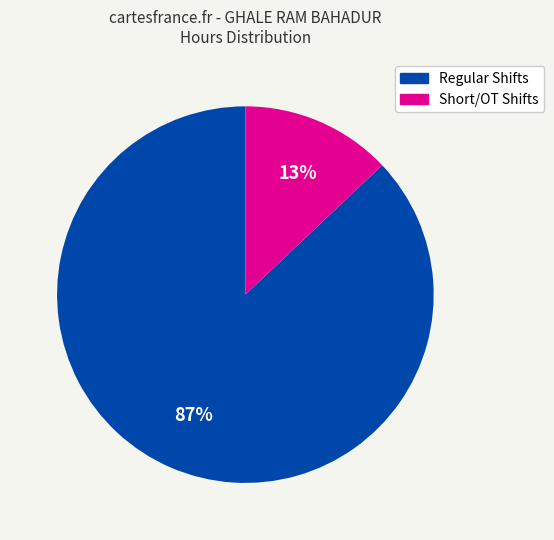

To the nearest percent, what is the difference between the largest and smallest slice percentages?

74%